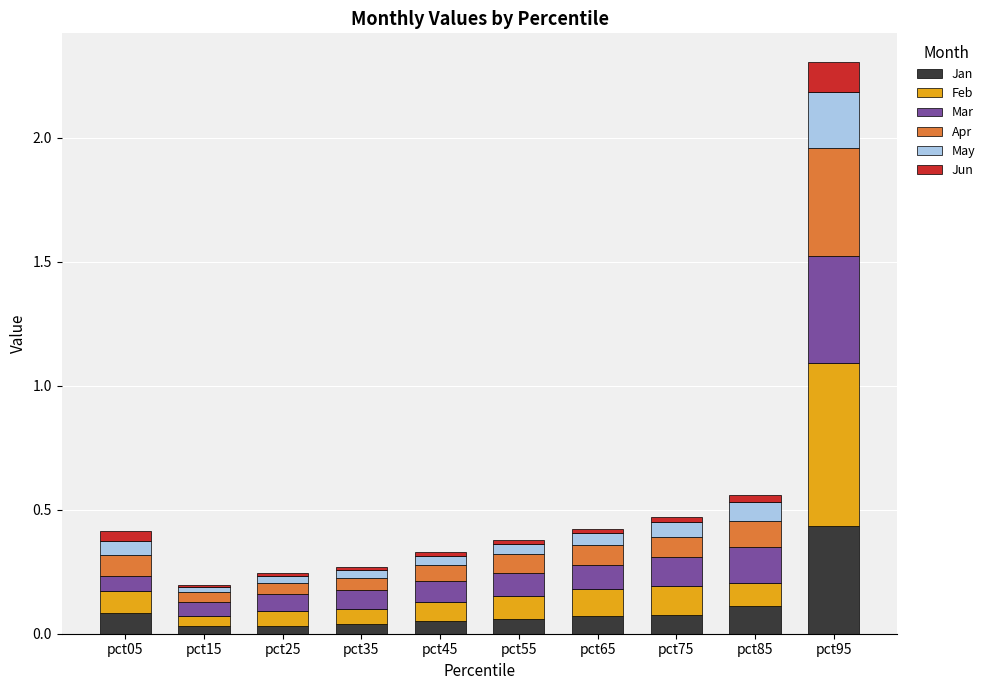

At which category is the sum across all series the highest?

pct95